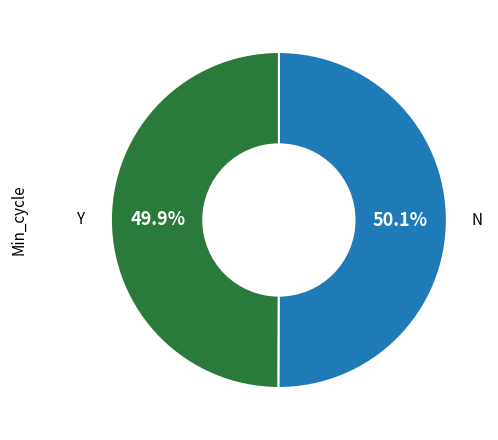

How many slices are in this pie chart?

2